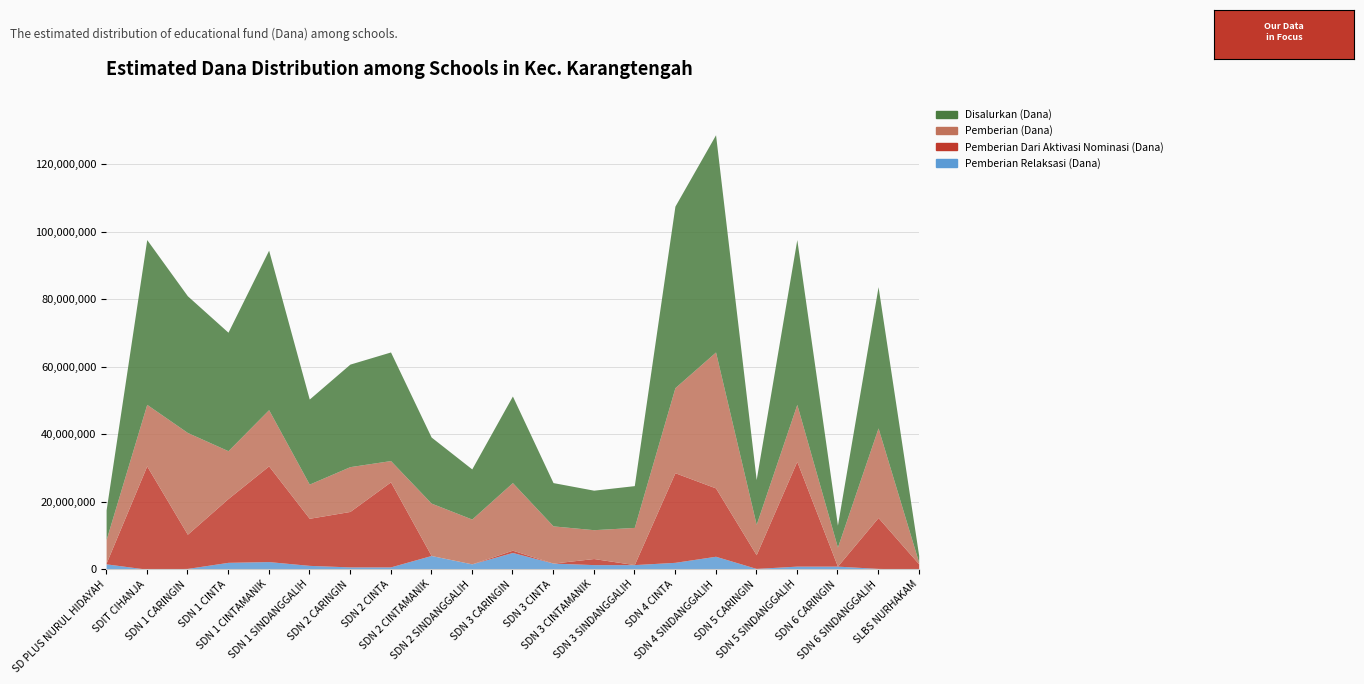

Is the value of Pemberian Relaksasi (Dana) at SDN 4 SINDANGGALIH greater than the value of Pemberian Dari Aktivasi Nominasi (Dana) at SDN 3 CINTA?

Yes